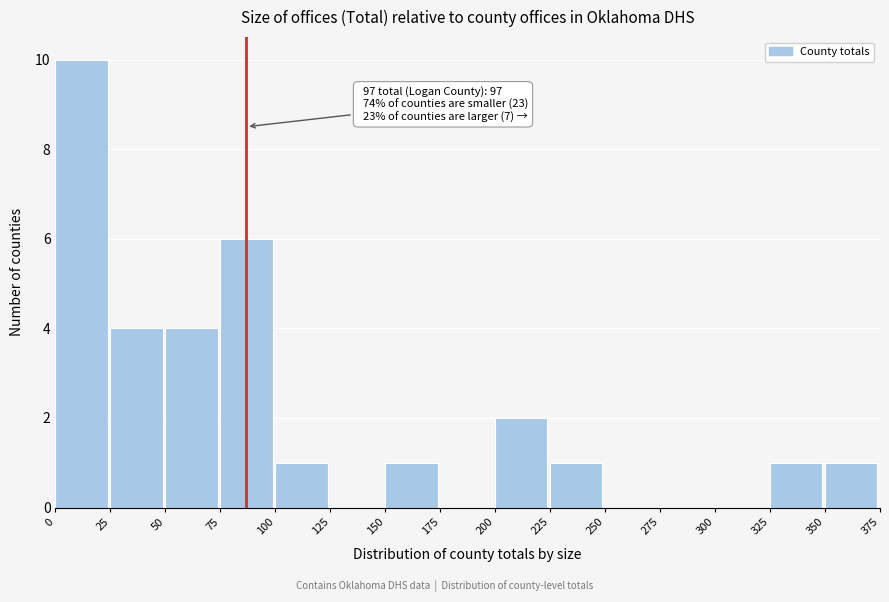

Which range on the x-axis has the tallest bar?

0 to 25